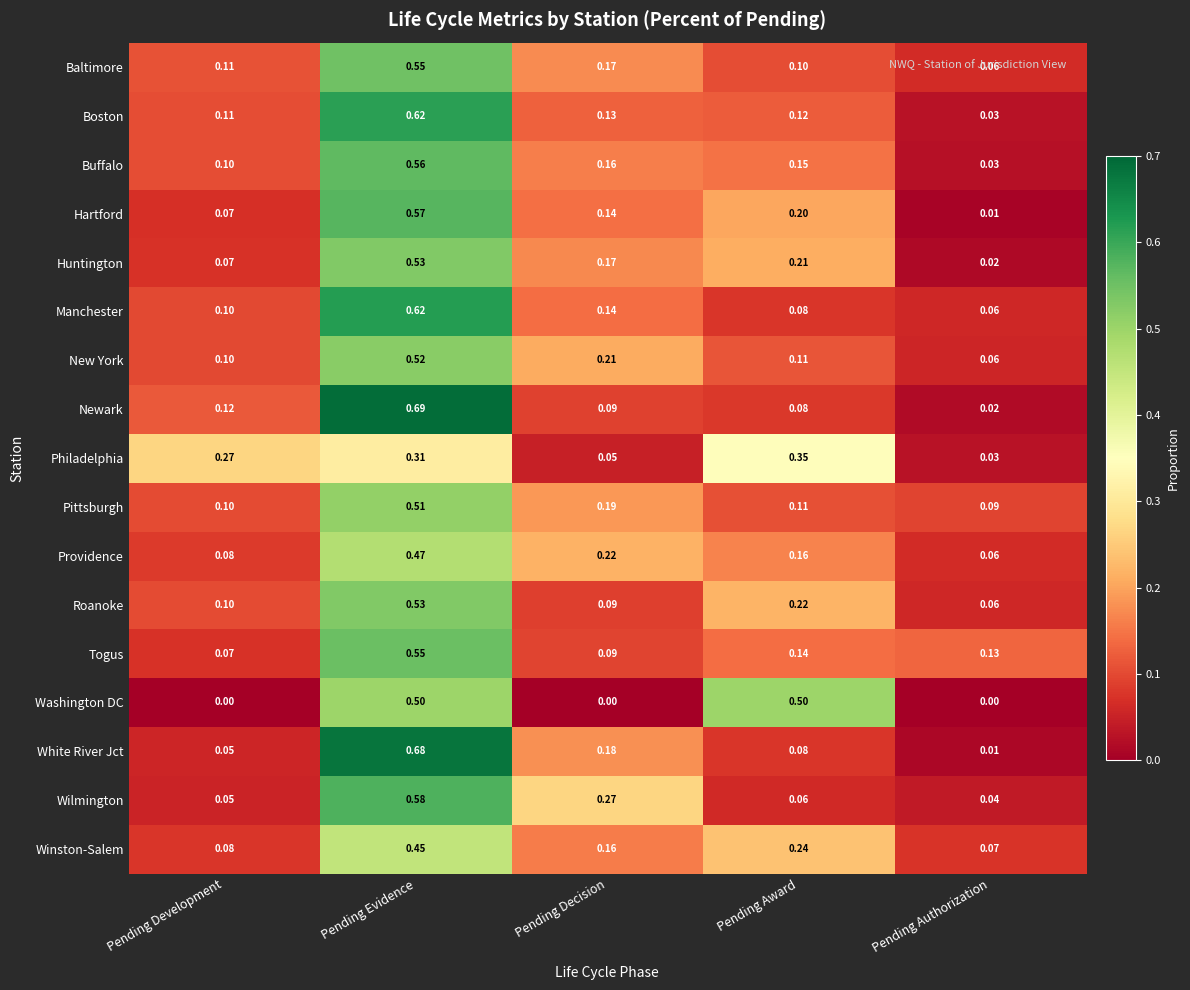

Which series changed the most between Pending Development and Pending Authorization?

Philadelphia